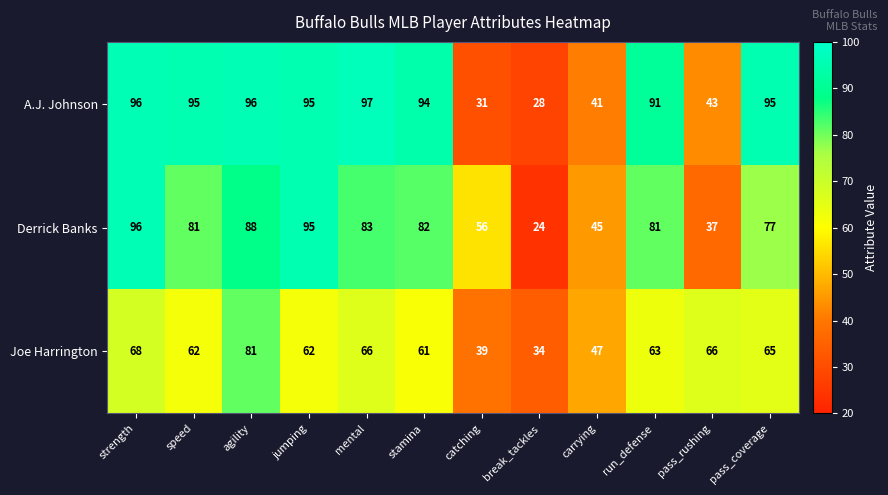

What is the difference between the maximum and minimum values in the A.J. Johnson series?

69